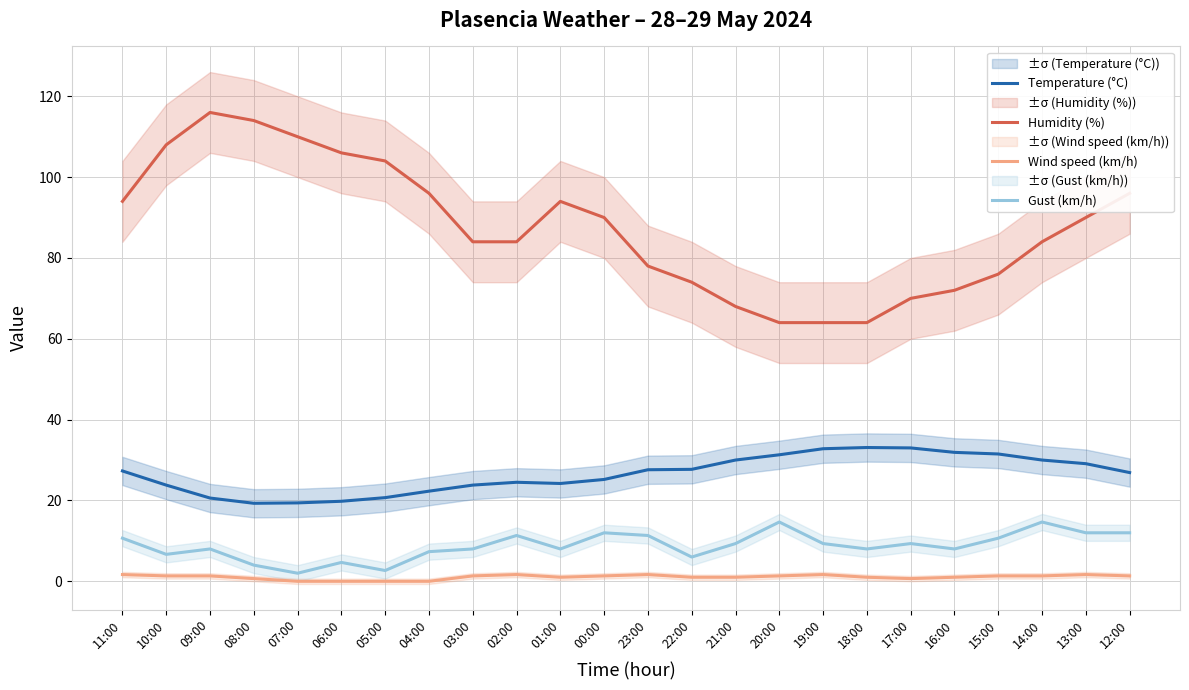

At which label does Wind speed (km/h) first exceed 1?

11:00